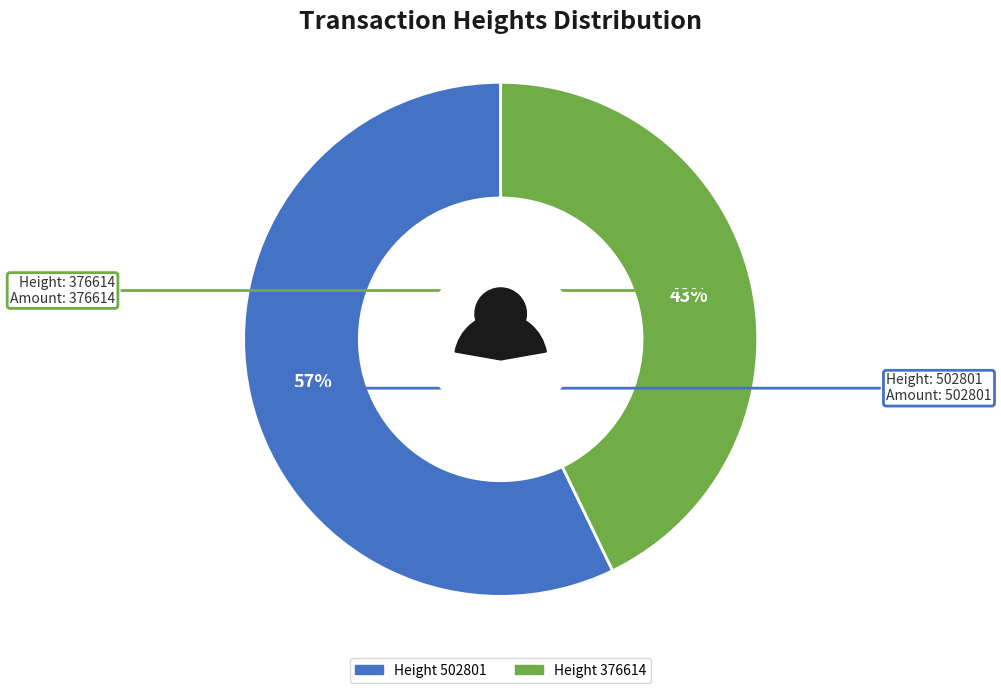

The 502801 slice represents 47% of the pie. True or false?

False